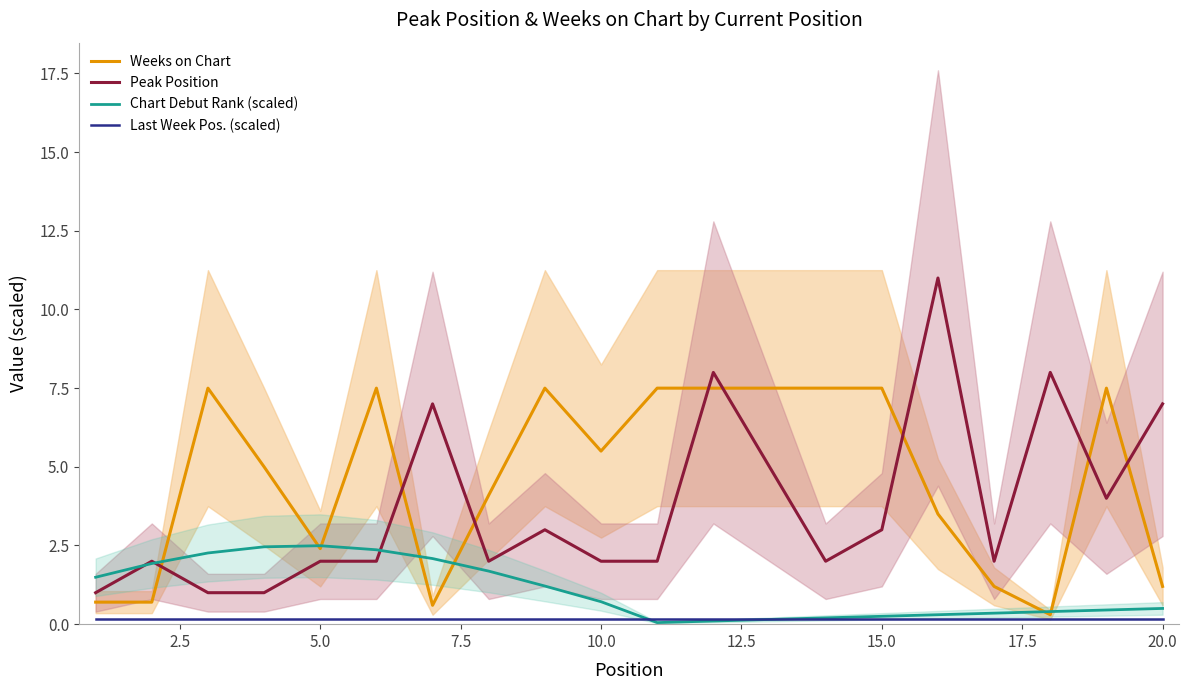

What is the maximum value for Peak Position?

11.0